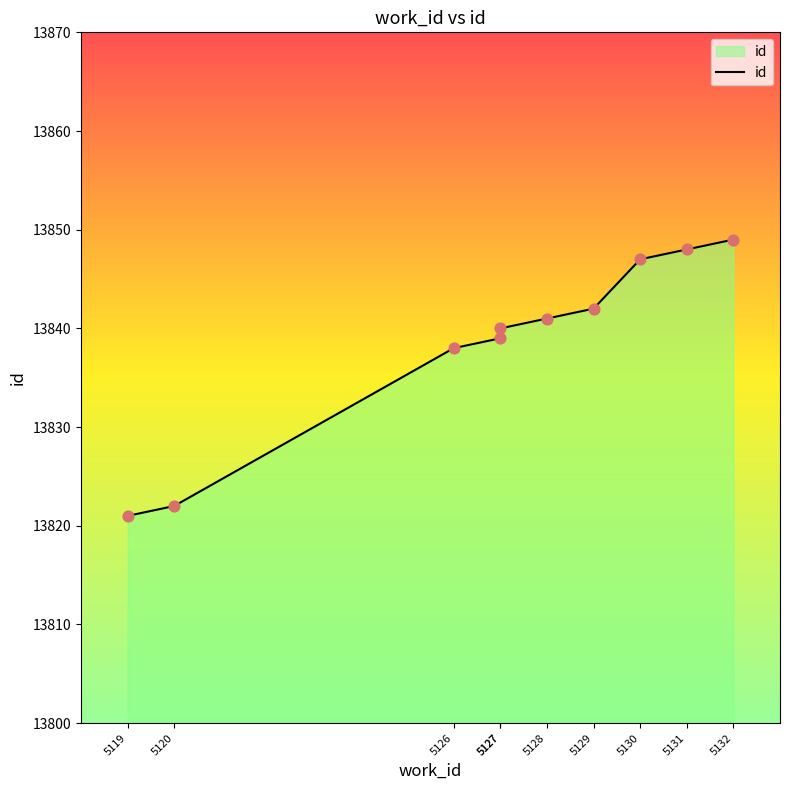

Approximately how many times larger is the value at 5131 compared to 5128?

1.0